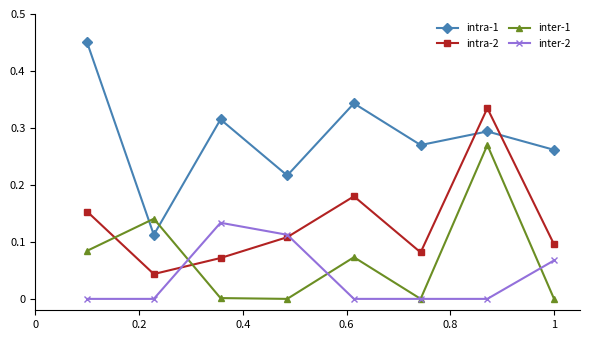

How many data points does each series have?

8